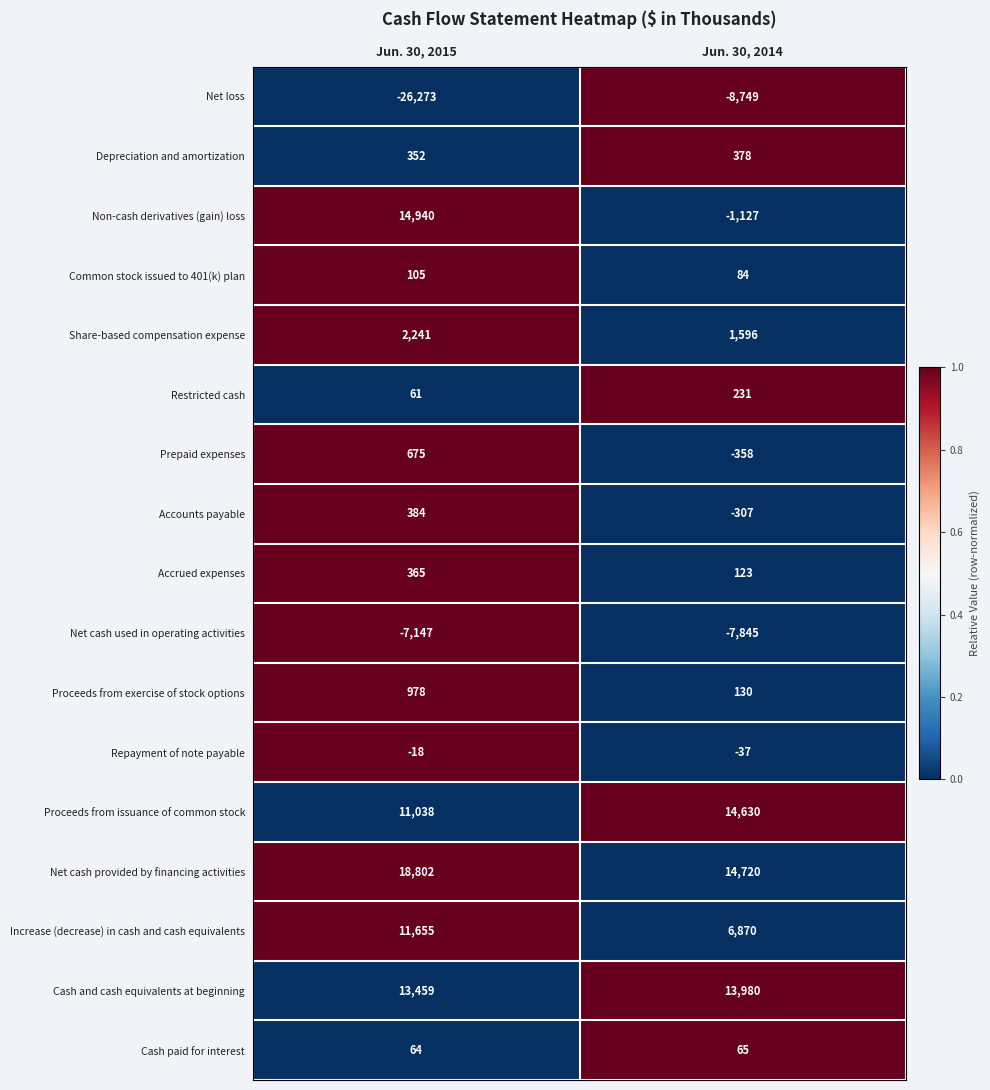

What is the difference between the Prepaid expenses values at Jun. 30, 2014 and Jun. 30, 2015?

1033